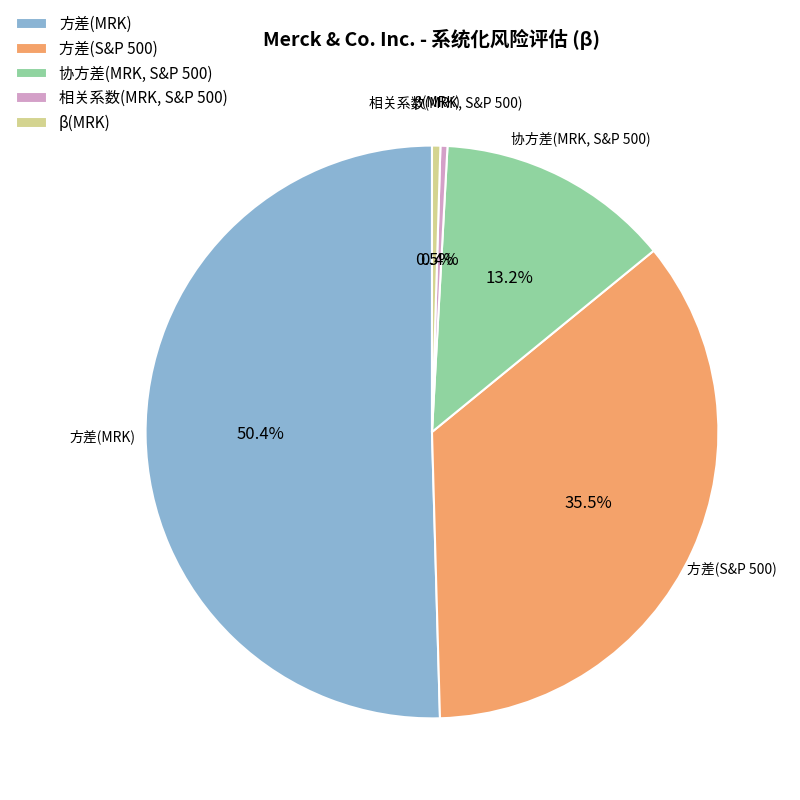

Is there any slice that represents more than half of the pie?

Yes